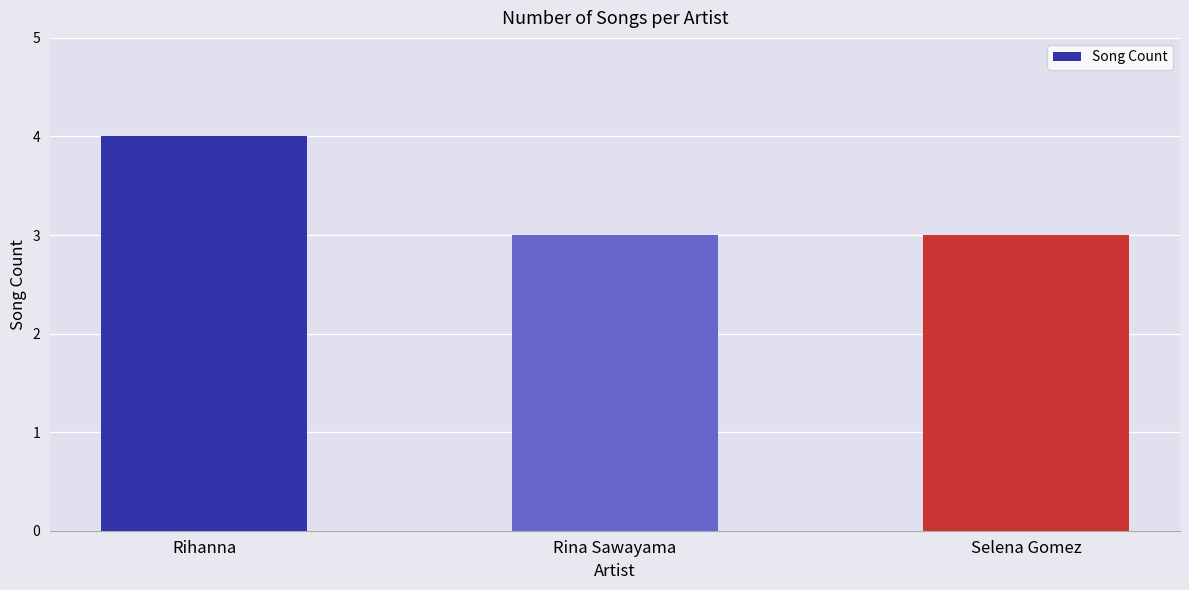

Reading left to right, transcribe all the data shown in this chart.

4	3	3